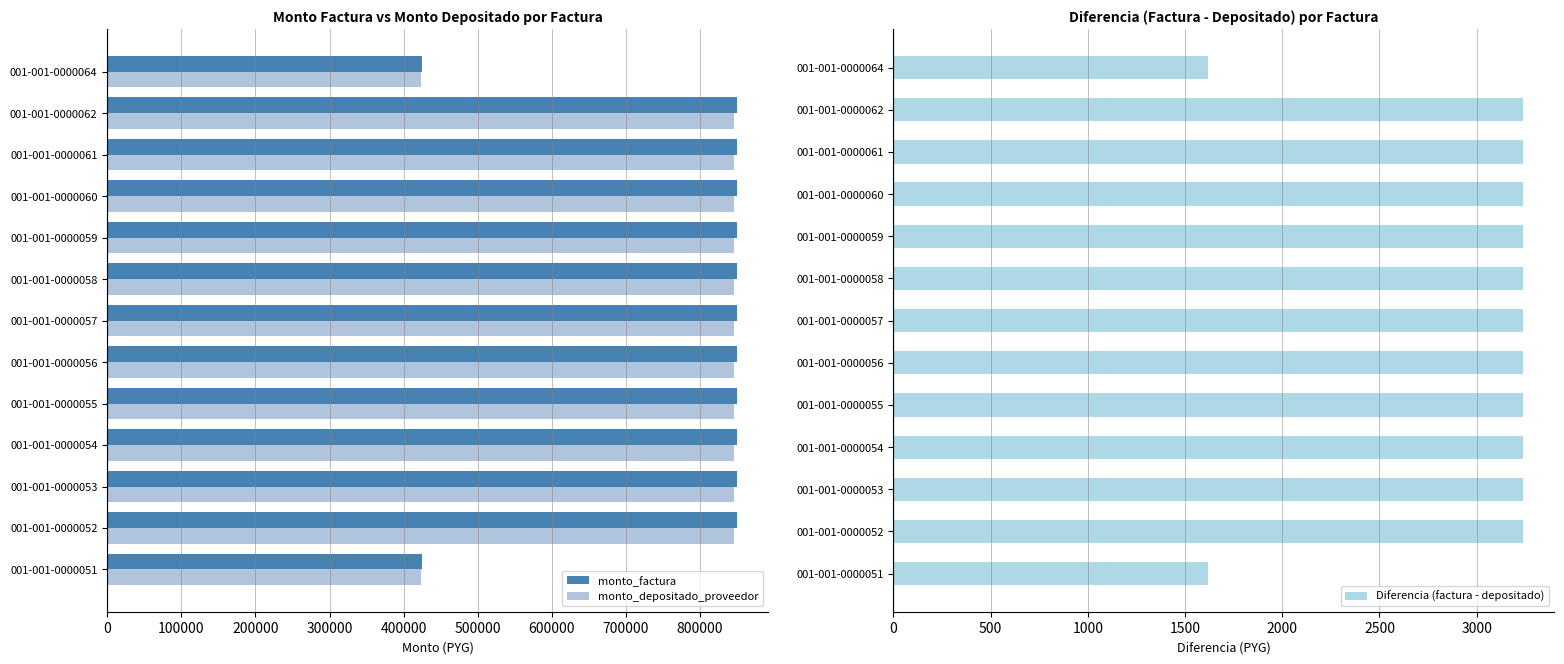

Is it true that monto_depositado_proveedor equals 537845 at 001-001-0000054?

False